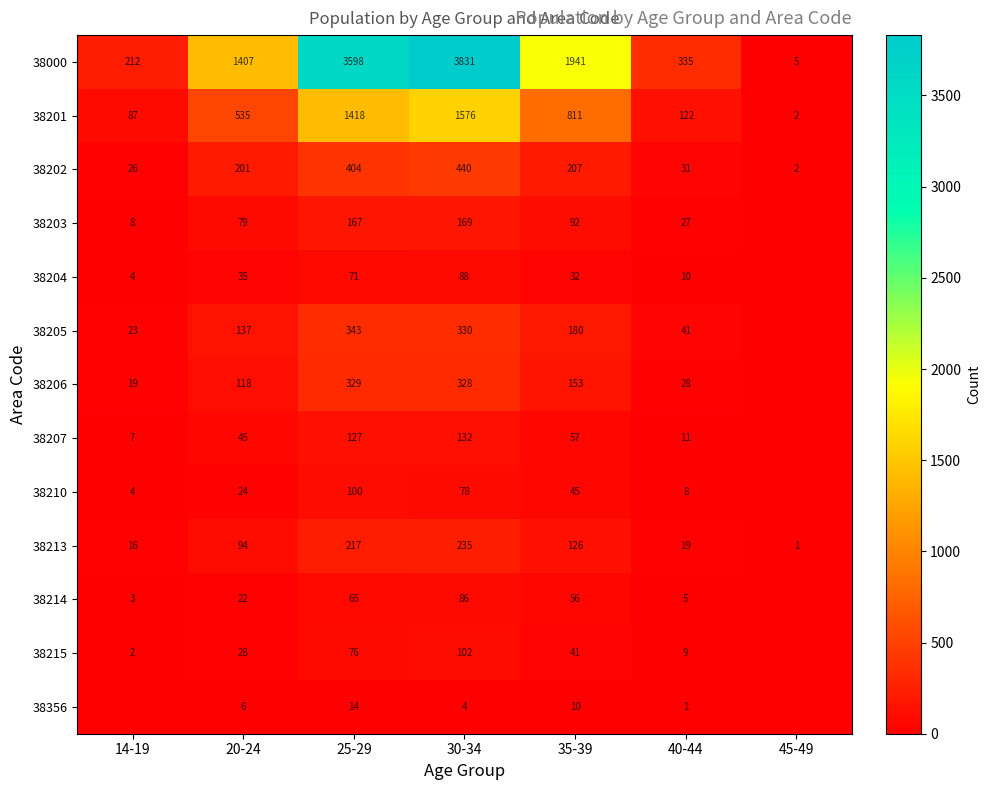

Is the value of 38000 at 35-39 greater than the value of 38202 at 35-39?

Yes